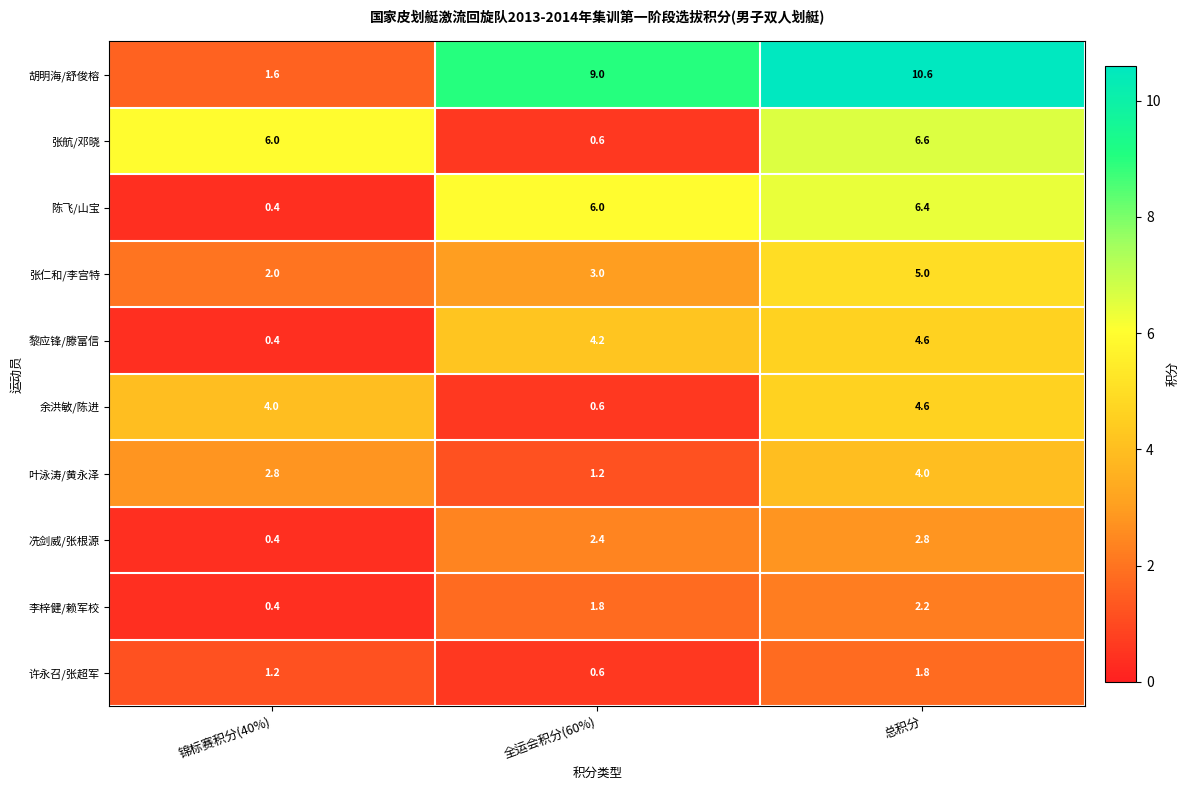

Which series changed the most between 锦标赛积分(40%) and 全运会积分(60%)?

胡明海/舒俊榕